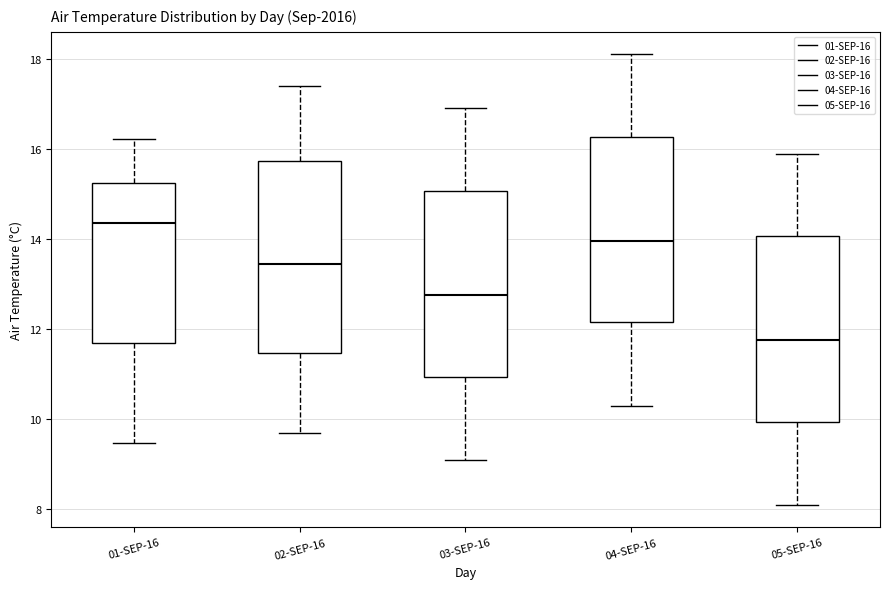

Where is the lower edge of the box for 04-SEP-16 on the y-axis? The values are not printed on the chart, so give them approximately, as read against the axis.

12.2